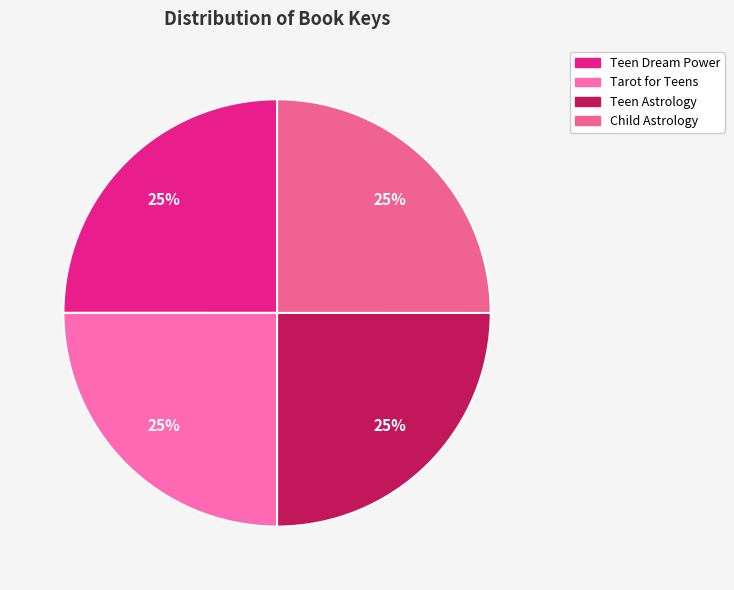

Between Teen Astrology and Teen Dream Power, which is larger?

Teen Dream Power